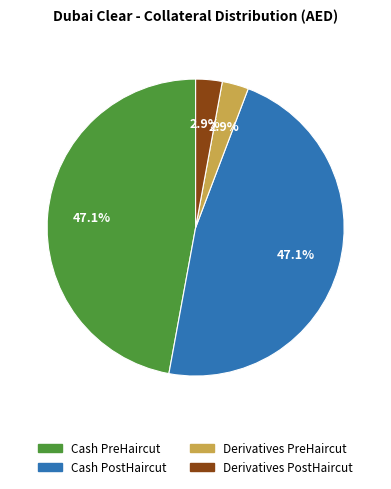

What percentage is the Cash PostHaircut slice, to the nearest percent?

47%